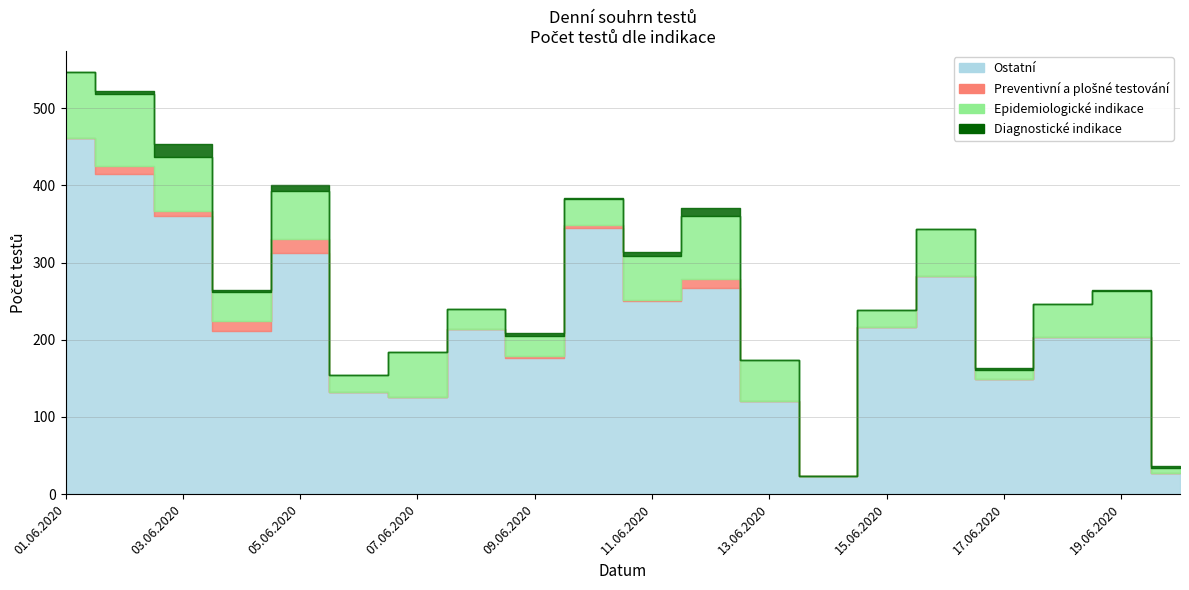

At how many categories does at least one series exceed 200?

14